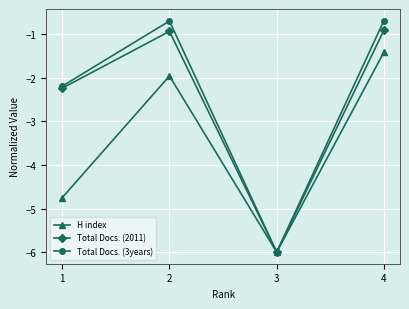

How many interior local valleys does the H index series have?

1